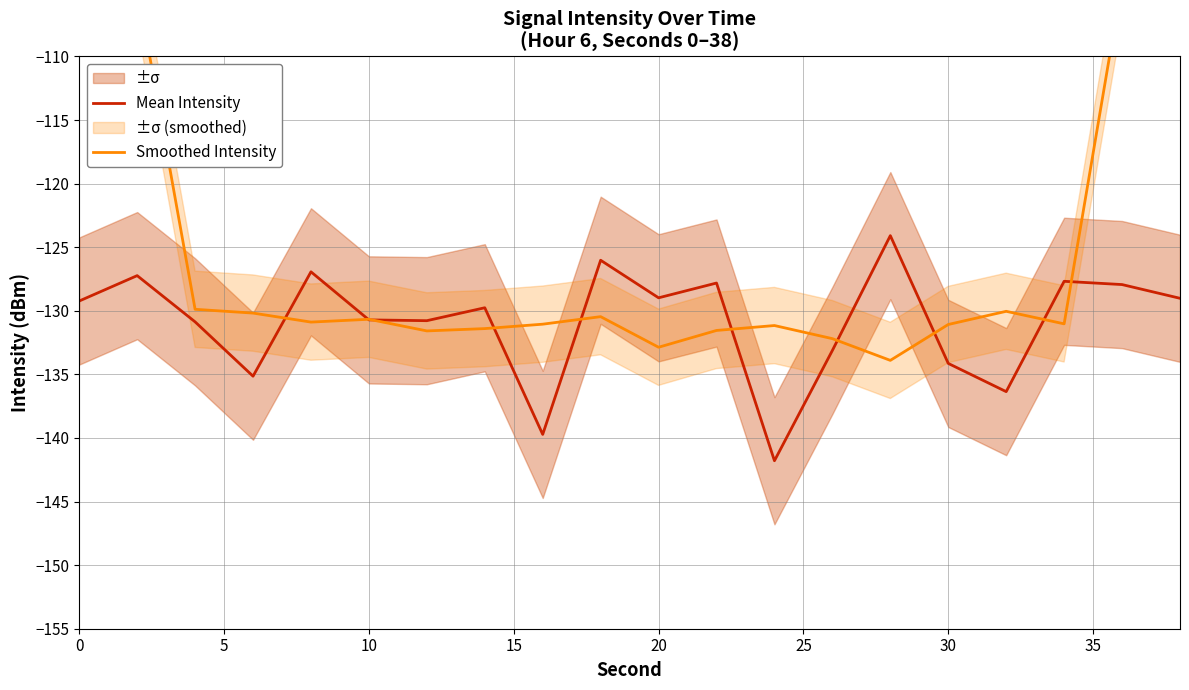

What is the maximum value for Mean Intensity?

-124.1